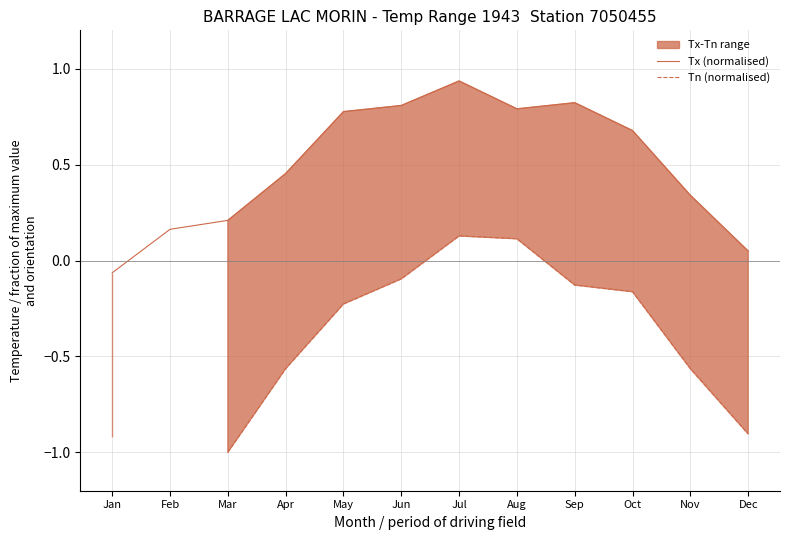

True or false: Tn (normalised) has a value of -0.1 at Sep.

True